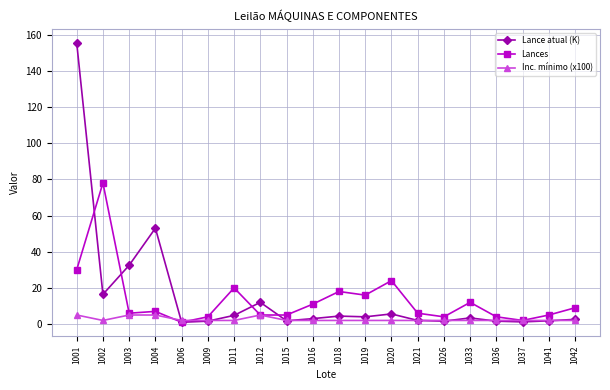

Rank the series by their average value, from highest to lowest.

Lance atual (K), Lances, Inc. mínimo (x100)